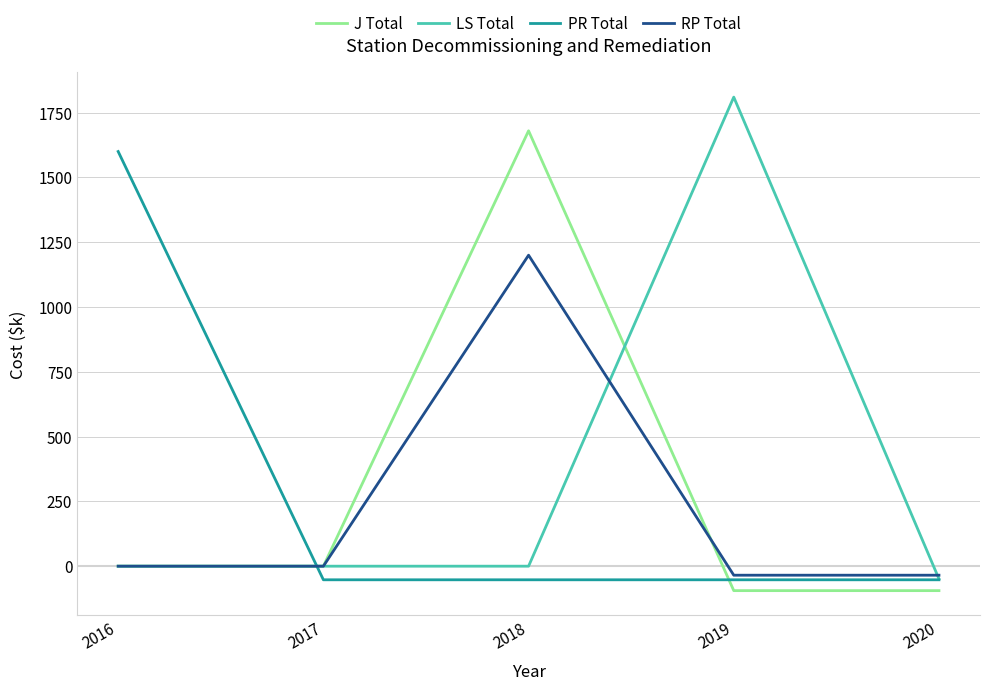

Does the chart display data point markers on the line(s)?

No